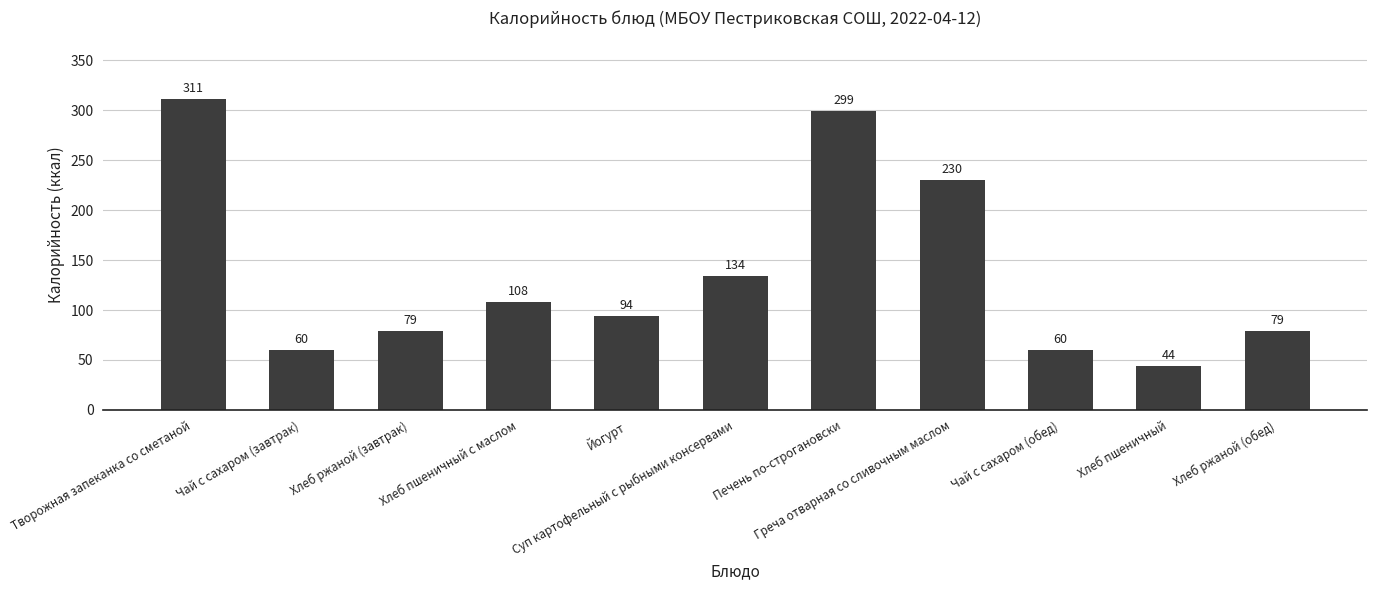

What is the sum of all values?

1498